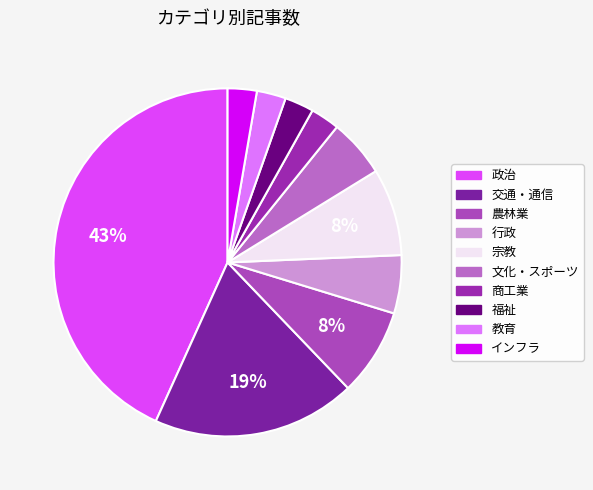

Does 農林業 account for over 50% of the chart?

No